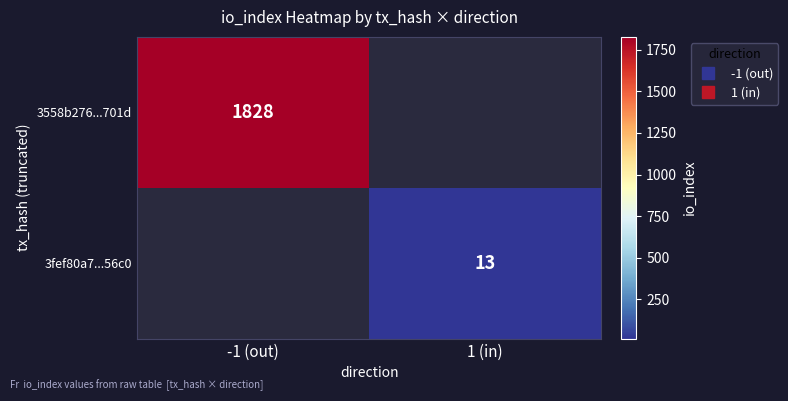

The value of 3558b276...701d at -1 (out) is 2497.6. True or false?

False